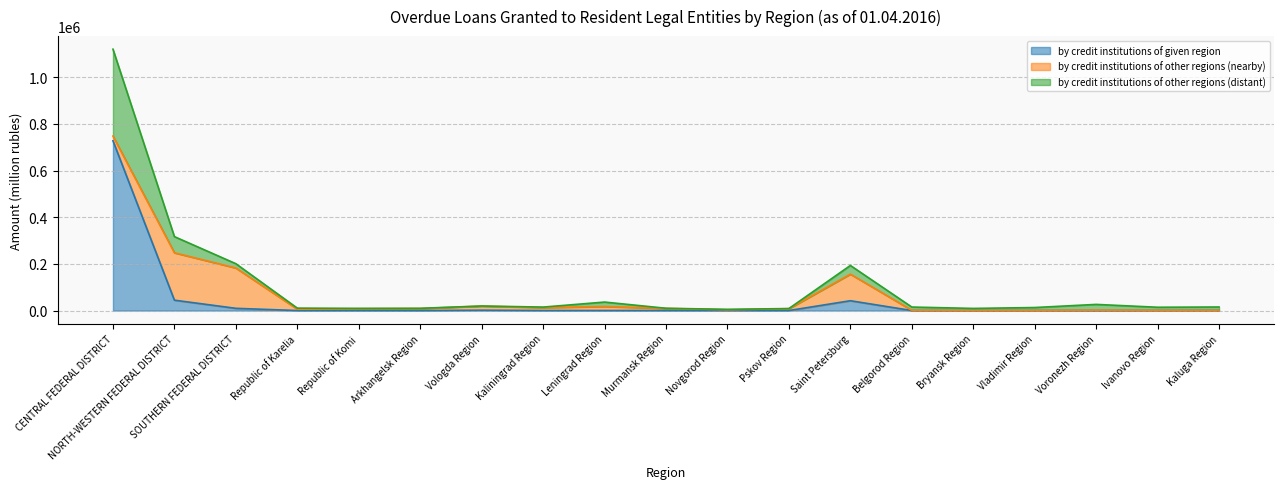

At which category is the sum across all series the highest?

CENTRAL FEDERAL DISTRICT